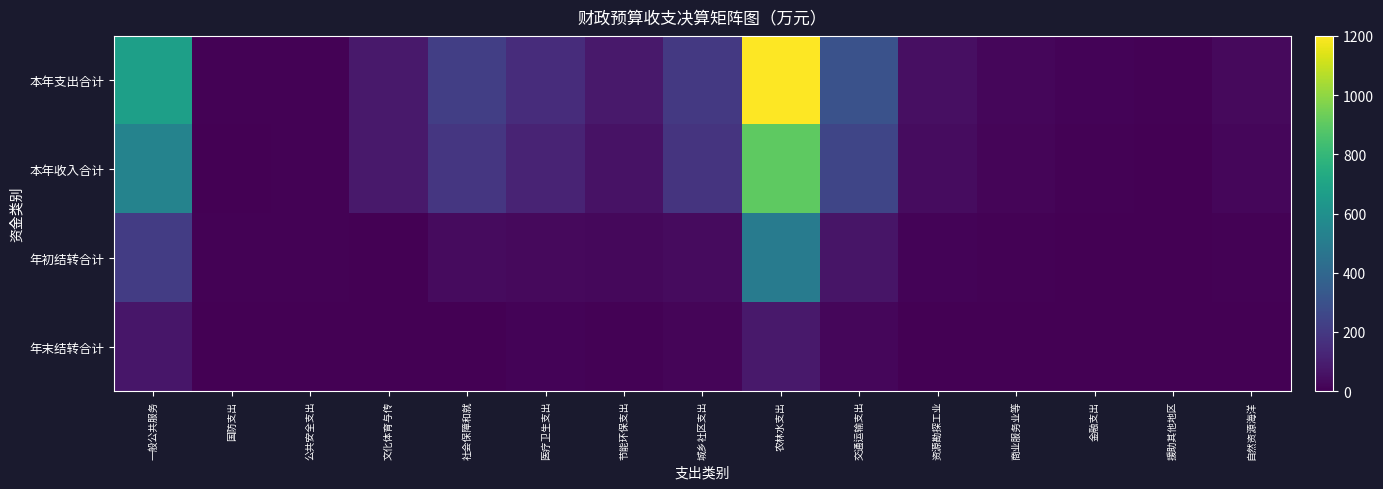

Which category has the highest value across all series?

农林水支出